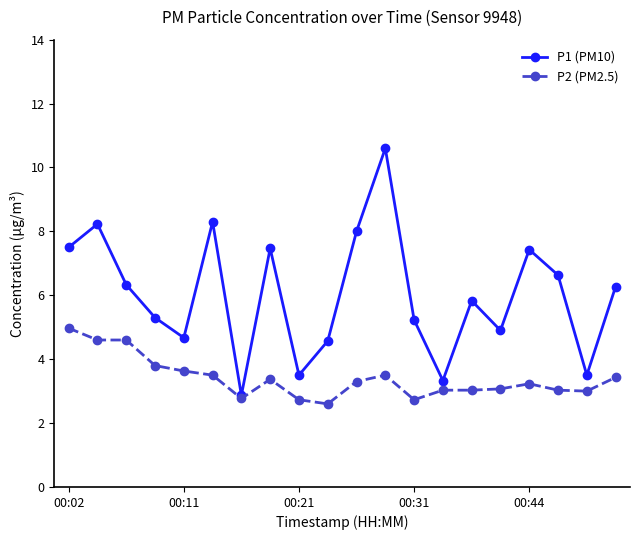

What is the value of the P1 (PM10) point at the 16th from the left?

4.9